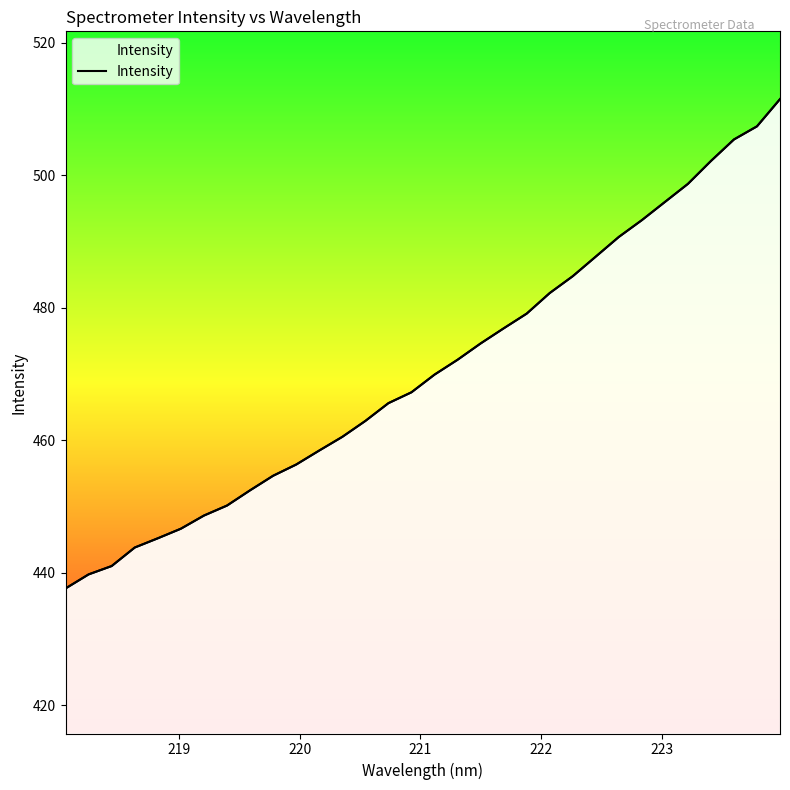

Does the chart display data point markers on the line(s)?

No